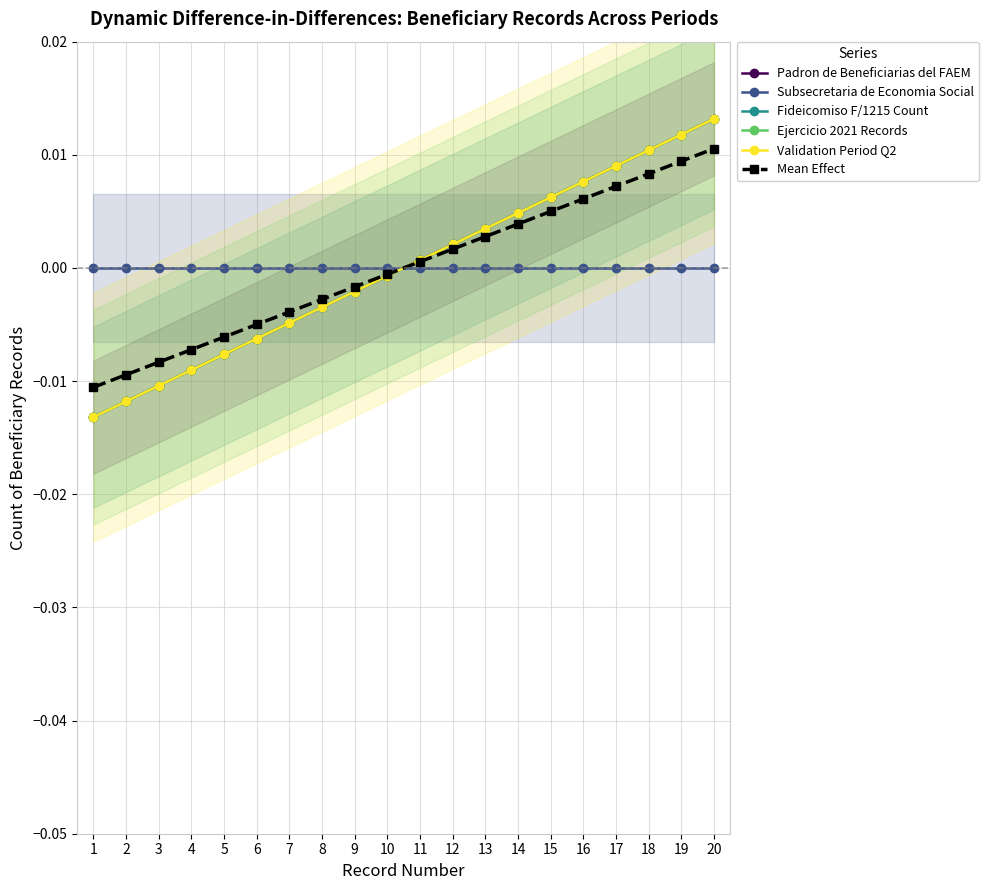

True or false: Padron de Beneficiarias del FAEM and Mean Effect intersect in this chart.

True